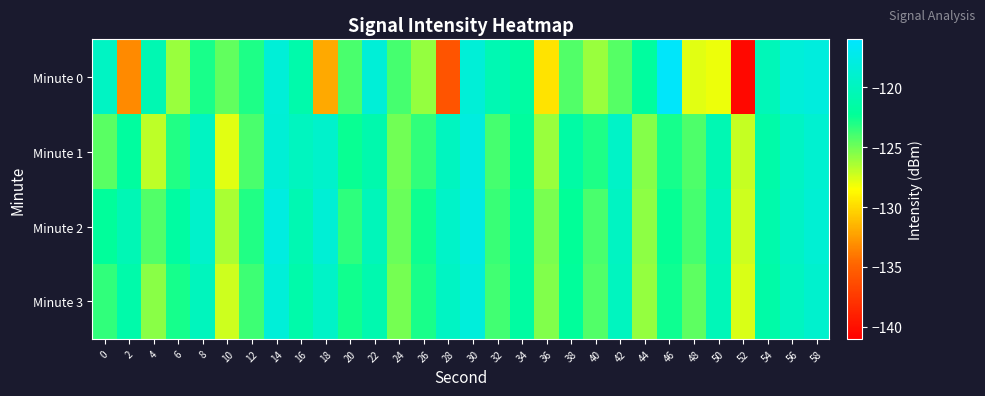

Which category has the highest value across all series?

46